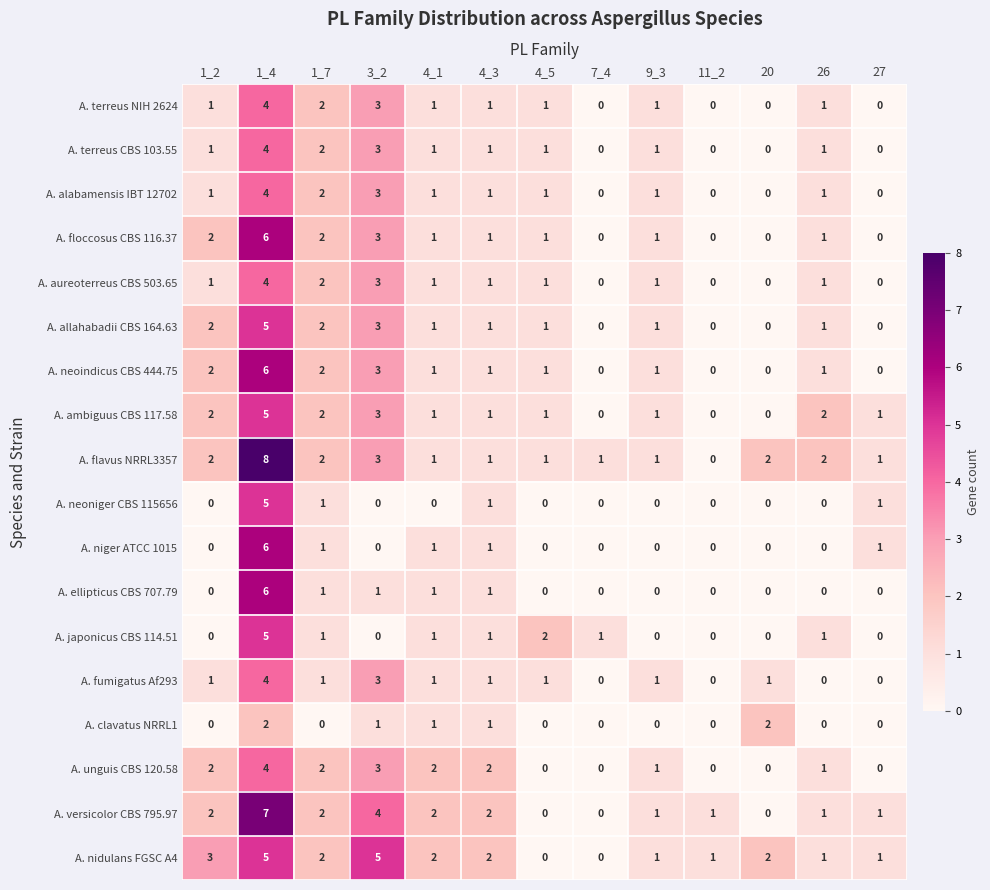

What is the sum of all A. ellipticus CBS 707.79 values?

10